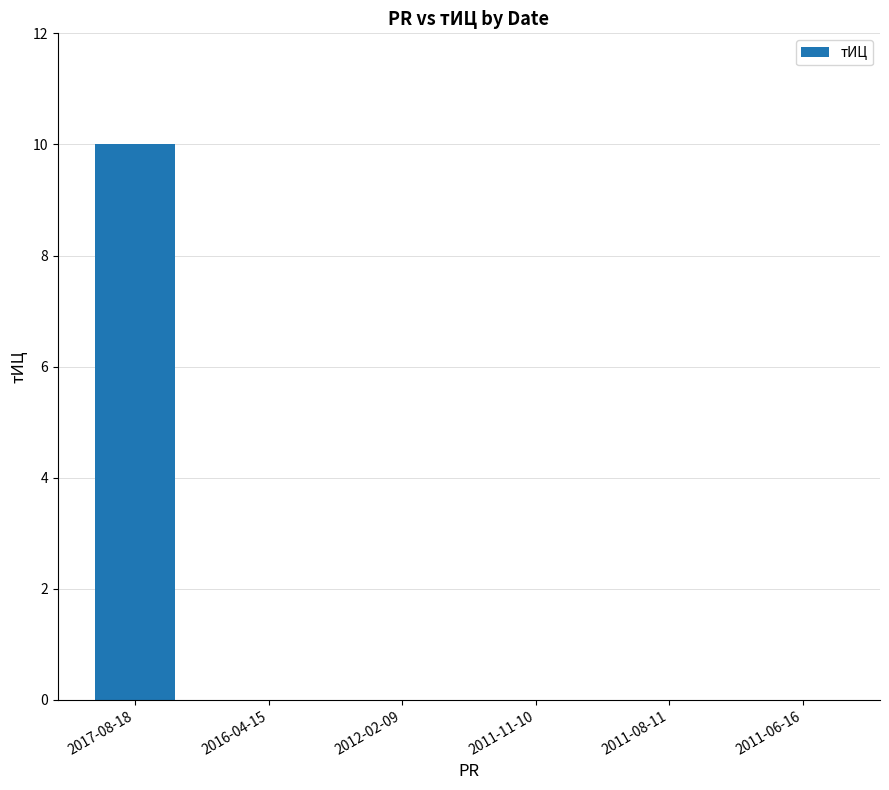

Reading left to right, transcribe all the data shown in this chart.

10	0	0	0	0	0